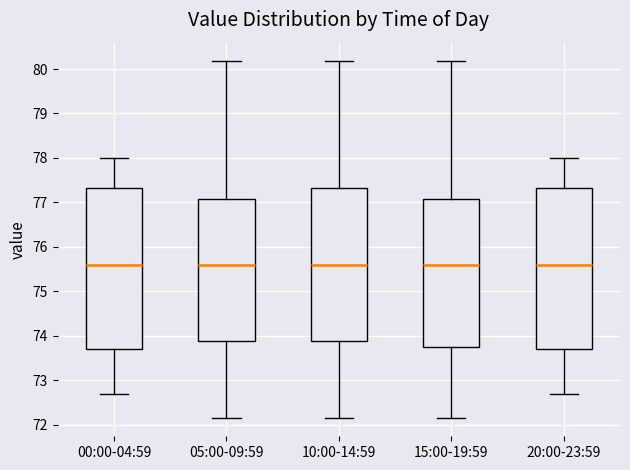

Where is the lower edge of the box for 05:00-09:59 on the y-axis? The values are not printed on the chart, so give them approximately, as read against the axis.

73.9